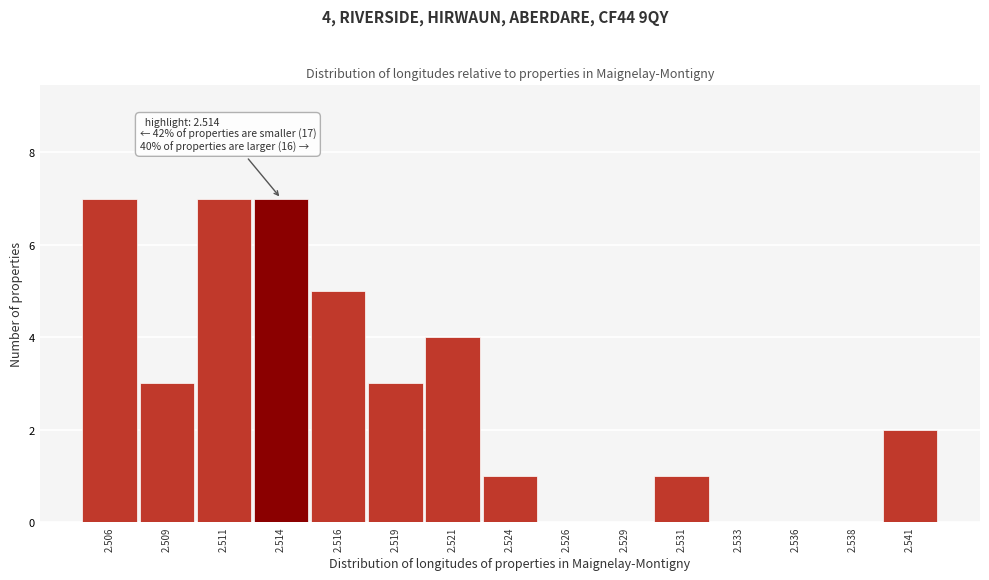

Reading left to right, what are all the values shown in this chart?

2.506=7	2.509=3	2.511=7	2.514=7	2.516=5	2.519=3	2.521=4	2.524=1	2.526=0	2.529=0	2.531=1	2.533=0	2.536=0	2.538=0	2.541=2